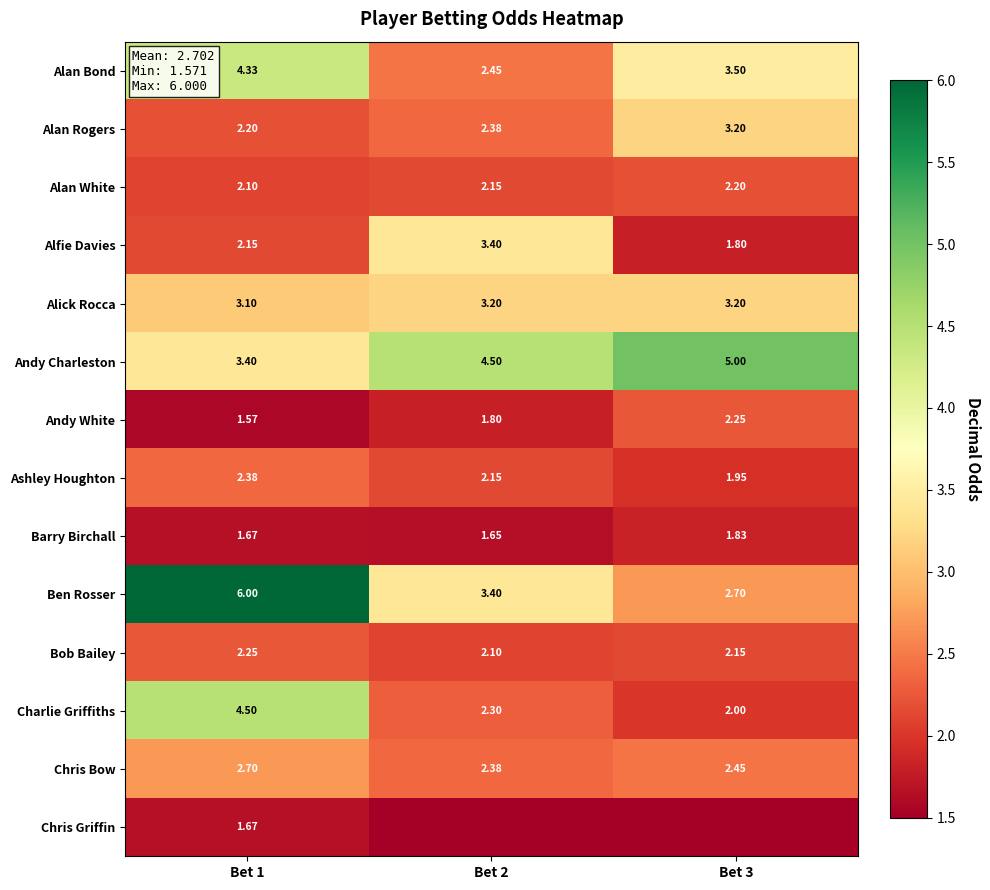

What is the minimum value for Alan White?

2.1